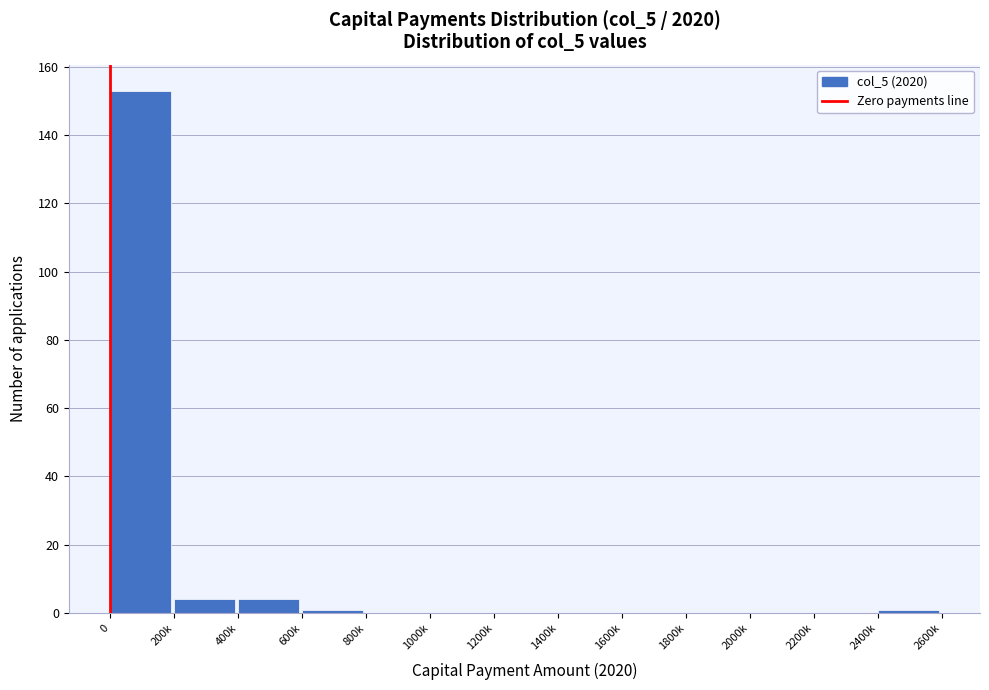

Reading right to left, list all the values displayed in this chart.

2400k=1	2200k=0	2000k=0	1800k=0	1600k=0	1400k=0	1200k=0	1000k=0	800k=0	600k=1	400k=4	200k=4	0=153